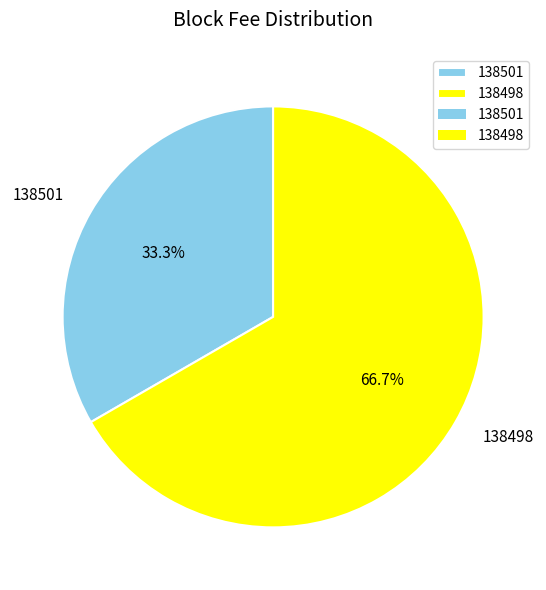

Count the number of slices in the pie.

2